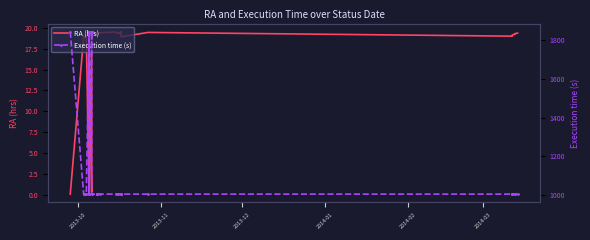

What are all the series names shown in the legend?

RA (hrs), Execution time (s)